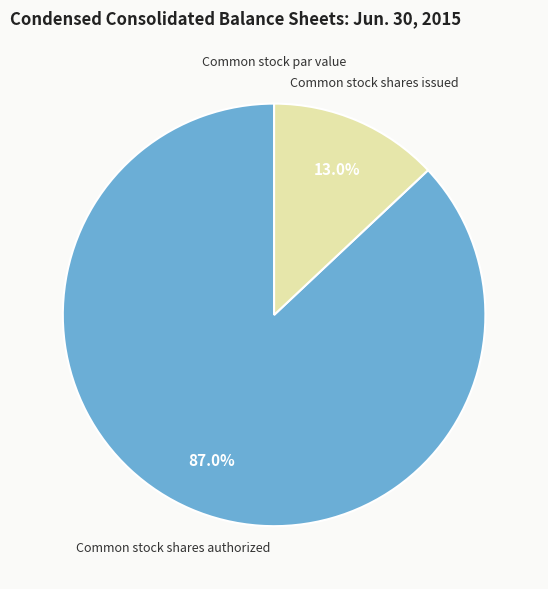

To the nearest percent, what is the difference between the Common stock shares authorized and Common stock shares issued slice percentages?

74%